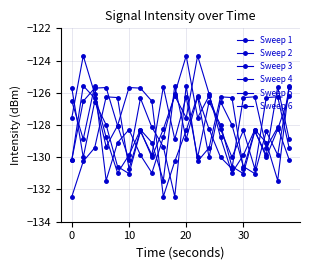

At which category is the sum across all series the highest?

10